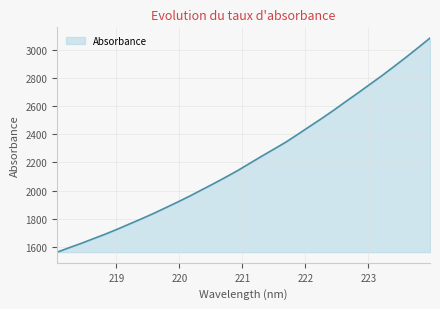

What is the maximum value shown in the chart?

3083.7